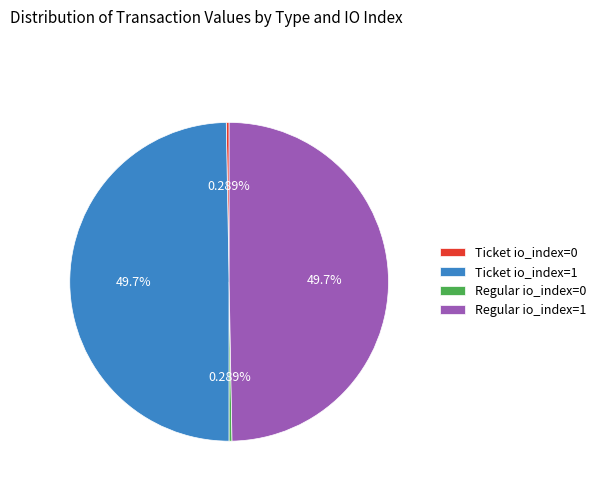

Is Ticket io_index=1 the majority of the pie?

No